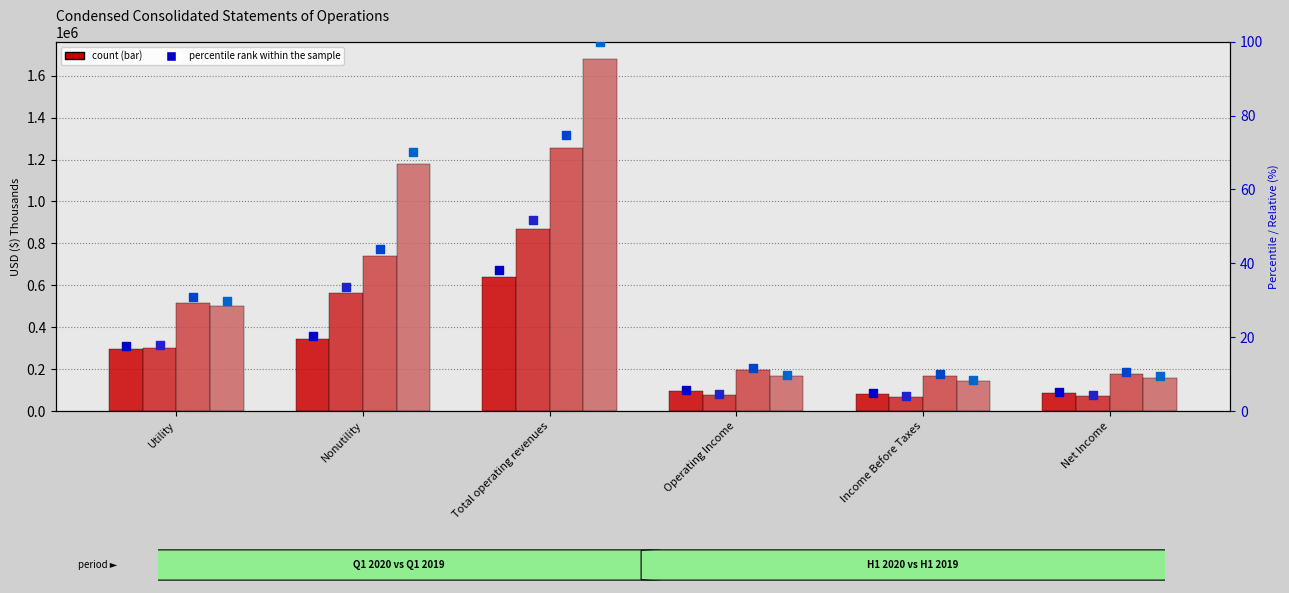

At how many categories does at least one series exceed 1247478?

1